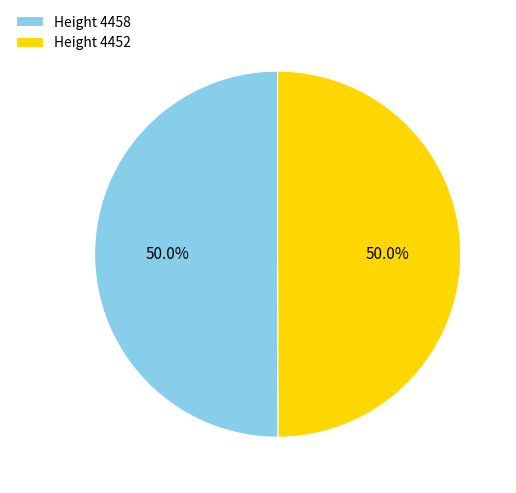

Is the sum of Height 4452 and Height 4458 greater than half?

Yes